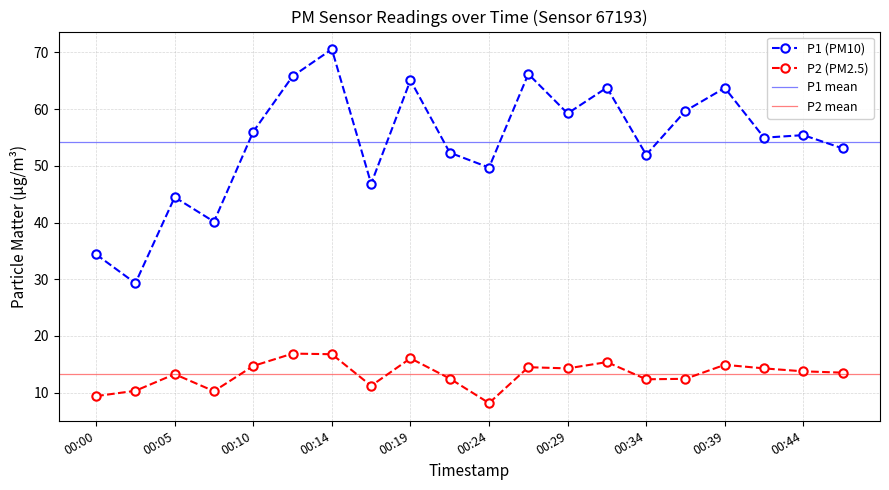

What is the difference between the P1 values at 00:14 and 00:32?

6.8